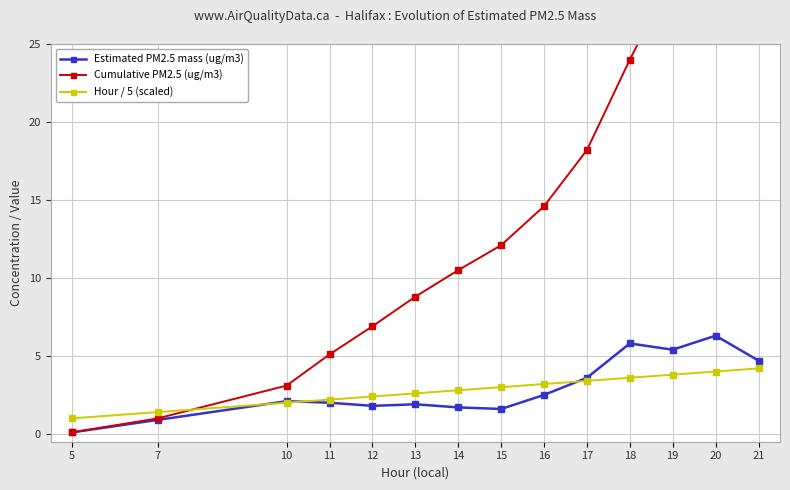

Reading left to right, what are all the values shown in this chart?

Estimated PM2.5 mass (ug/m3): 0.1	0.9	2.1	2.0	1.8	1.9	1.7	1.6	2.5	3.6	5.8	5.4	6.3	4.7
Cumulative PM2.5 (ug/m3): 0.1	1.0	3.1	5.1	6.9	8.8	10.5	12.1	14.6	18.2	24.0	29.4	35.7	40.4
Hour / 5 (scaled): 1.0	1.4	2.0	2.2	2.4	2.6	2.8	3.0	3.2	3.4	3.6	3.8	4.0	4.2